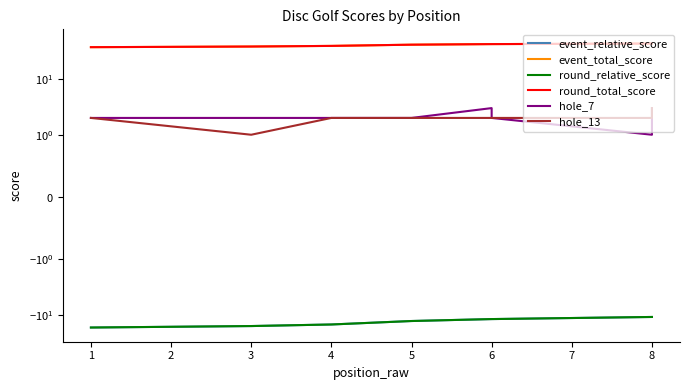

True or false: round_relative_score and event_relative_score cross at least once.

False